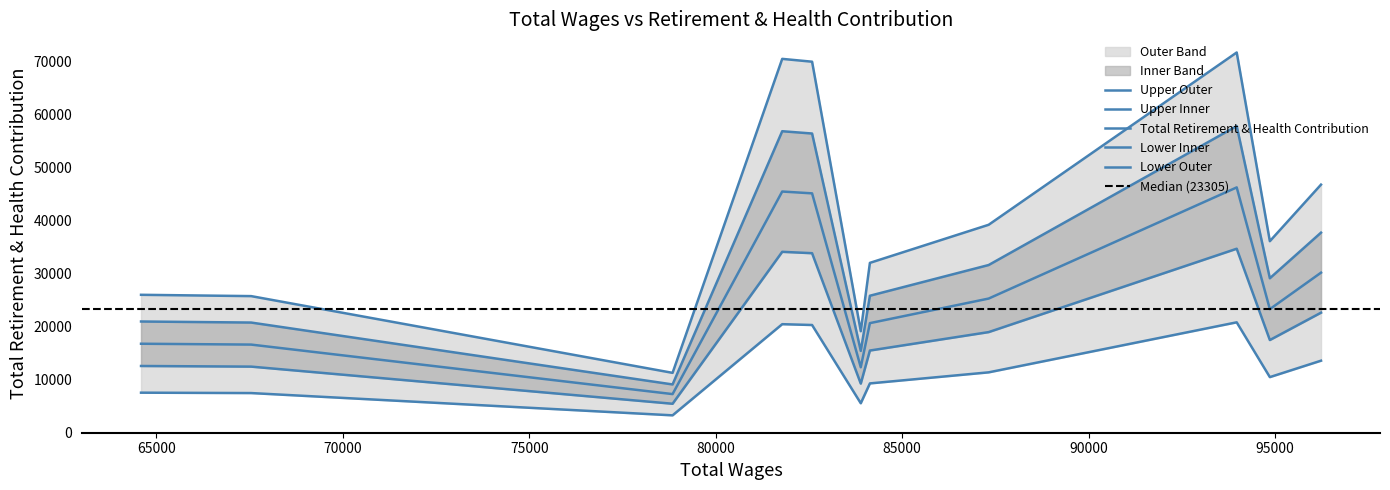

Approximately how many times larger is the value at 83891 compared to 81784?

0.3